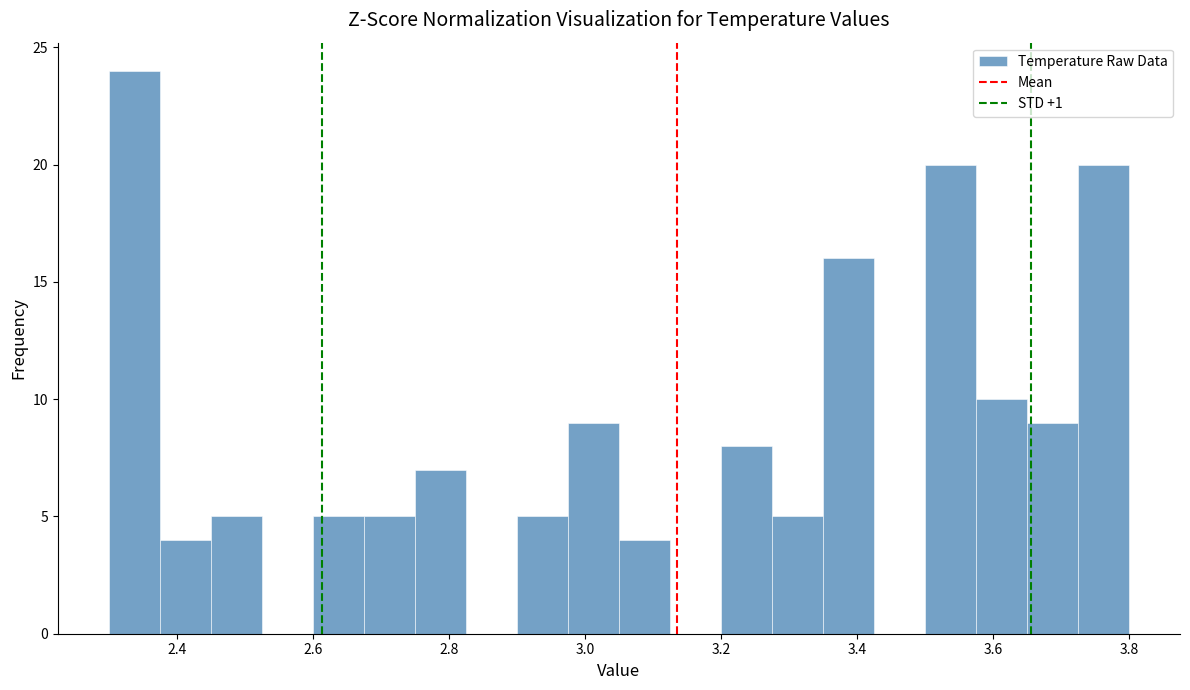

Read against the x-axis, roughly where is the centre of the tallest bar?

2.34